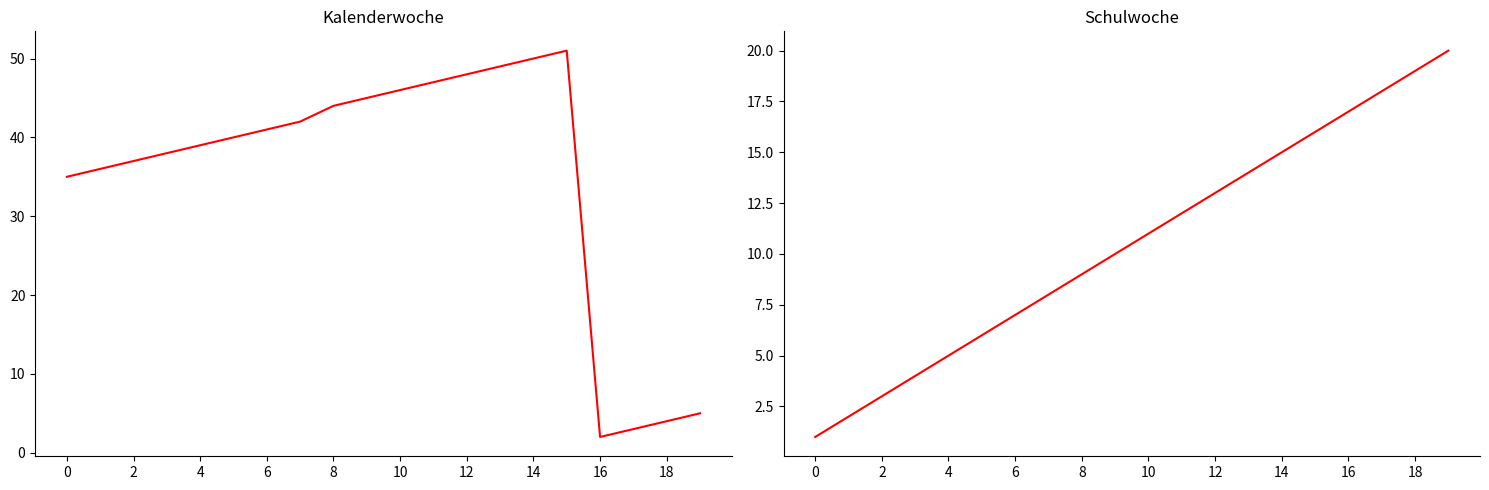

Where does the Schulwoche series first go above 11?

11